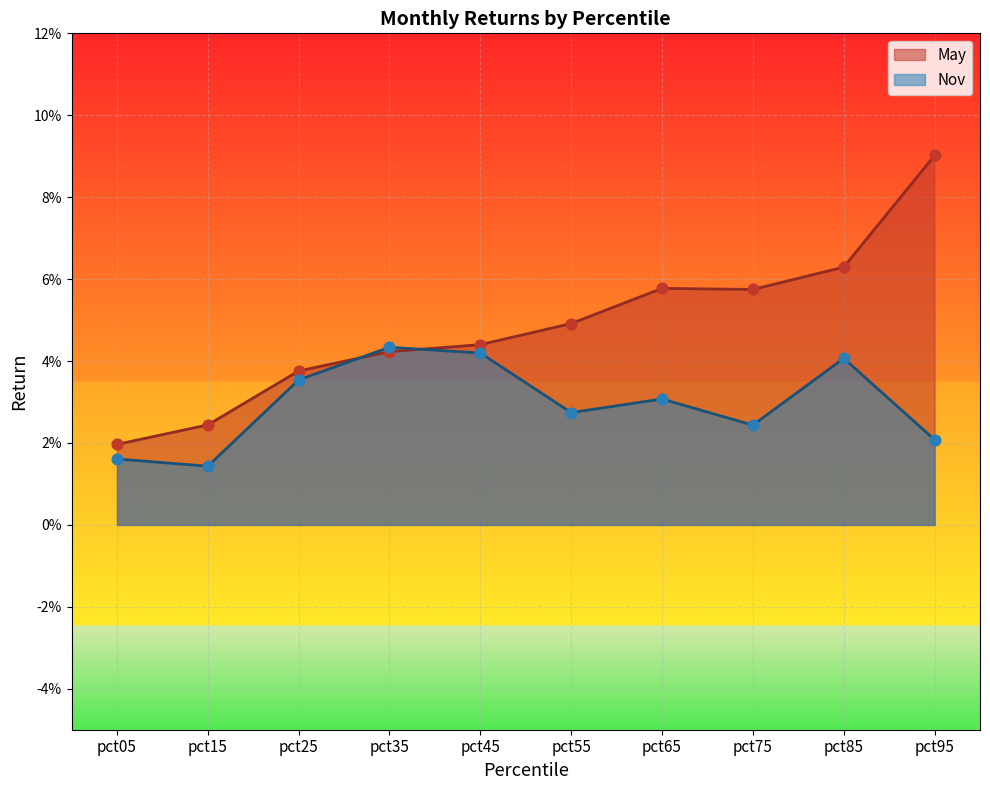

Which series contains the lowest Y value?

Nov